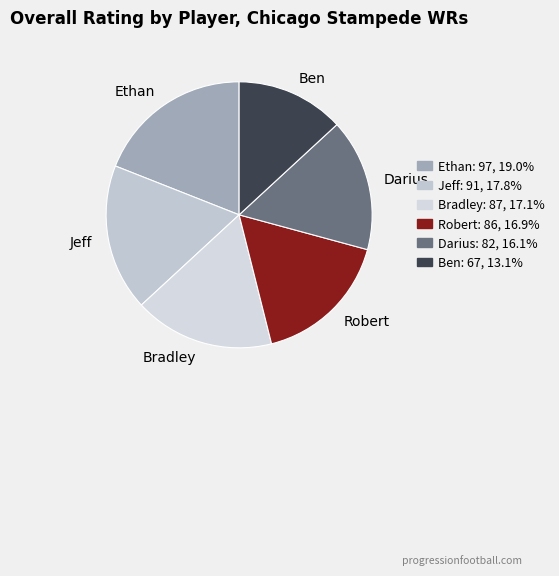

The Robert slice represents 9% of the pie. True or false?

False